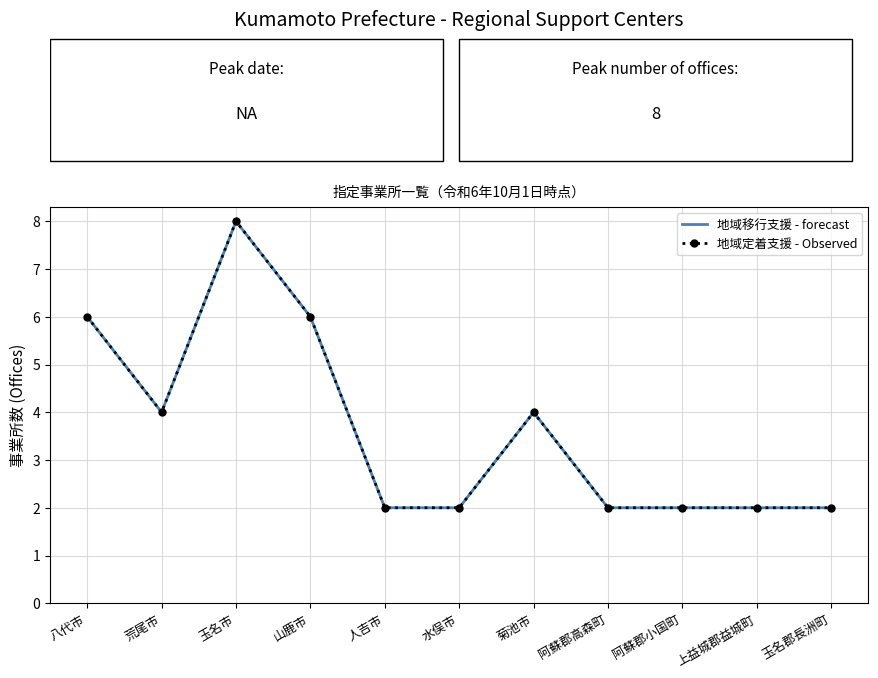

How many distinct data groups are displayed?

2